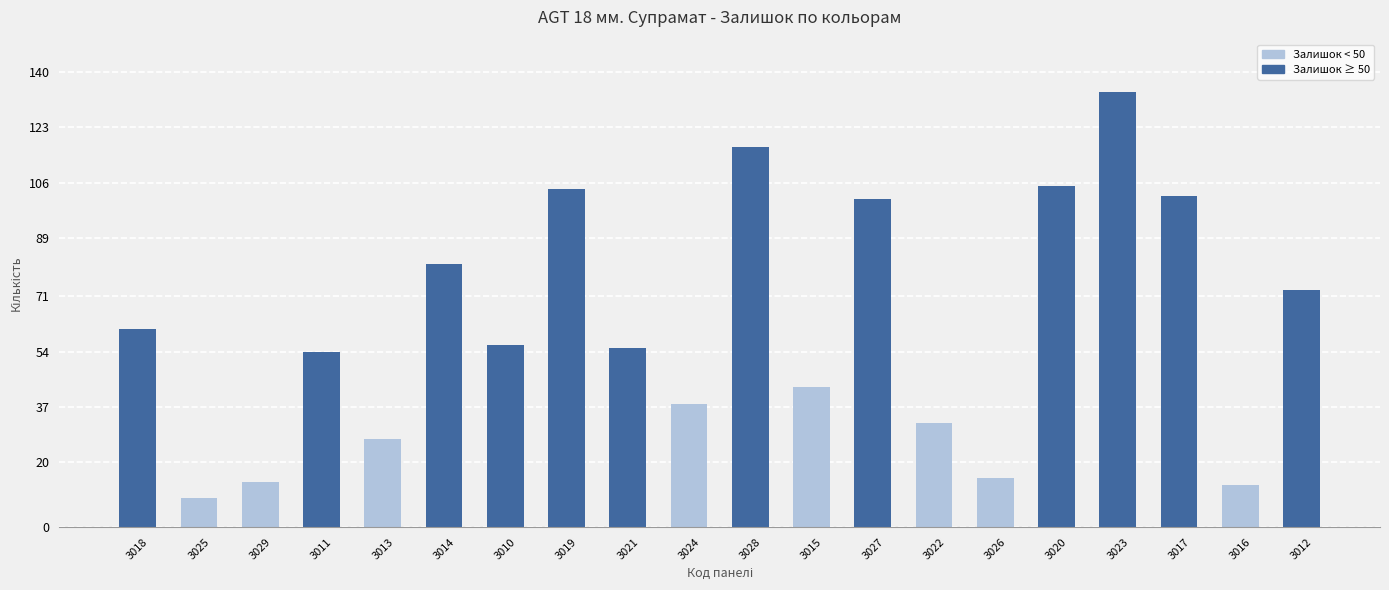

What is the value of the 6th bar from the left?

81